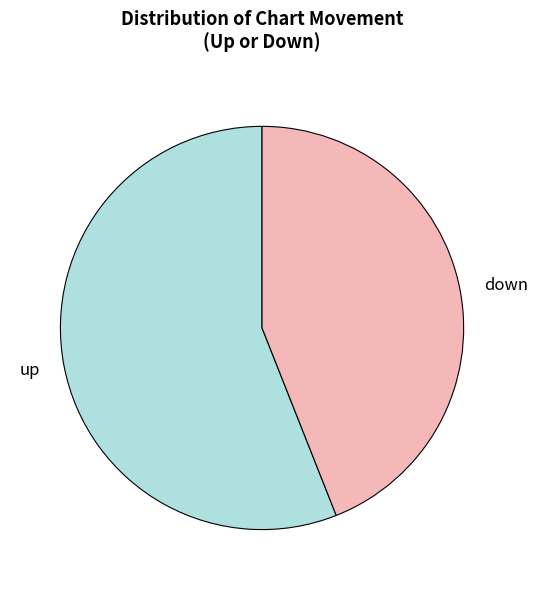

True or false: down accounts for 55% of the total.

False